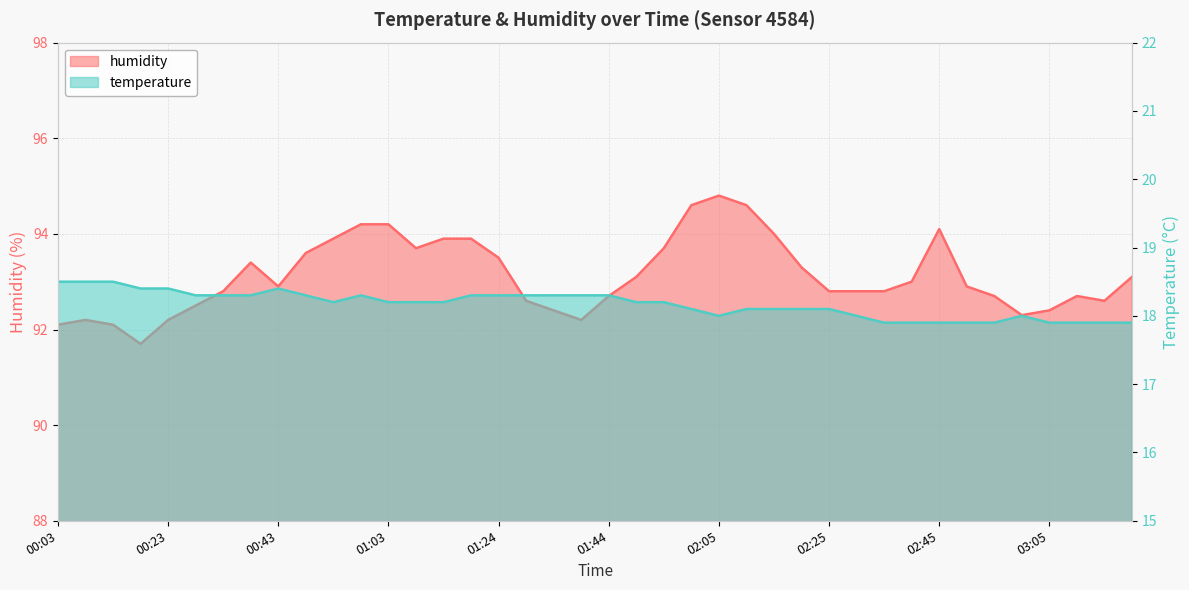

Is it true that humidity equals 139.4 at 00:48?

False